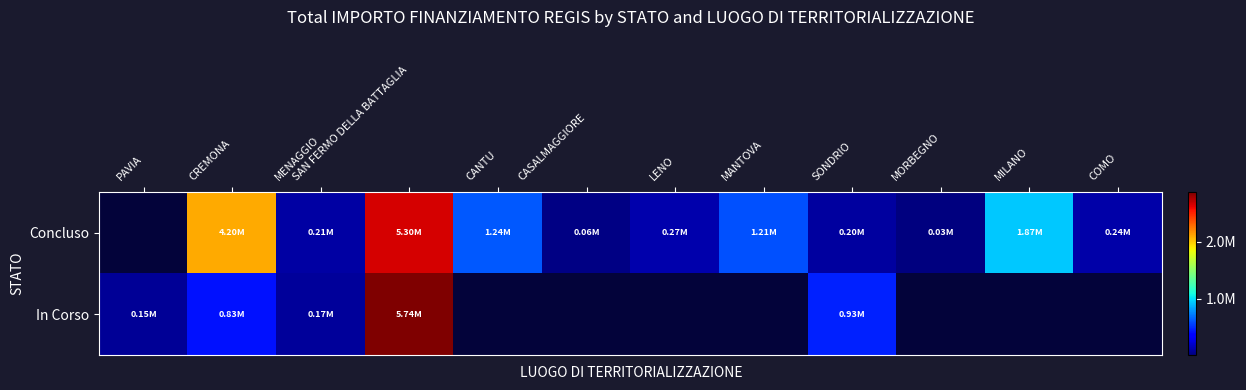

At which category is the sum across all series the highest?

SAN FERMO DELLA BATTAGLIA